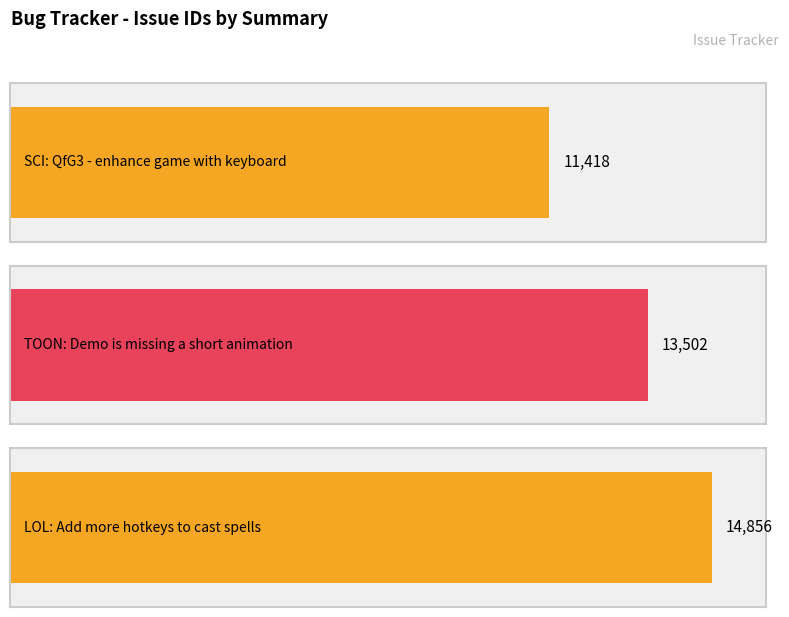

What is the change in value from SCI: QfG3 - enhance
game with keyboard to LOL: Add more hotkeys
to cast spells?

+3438